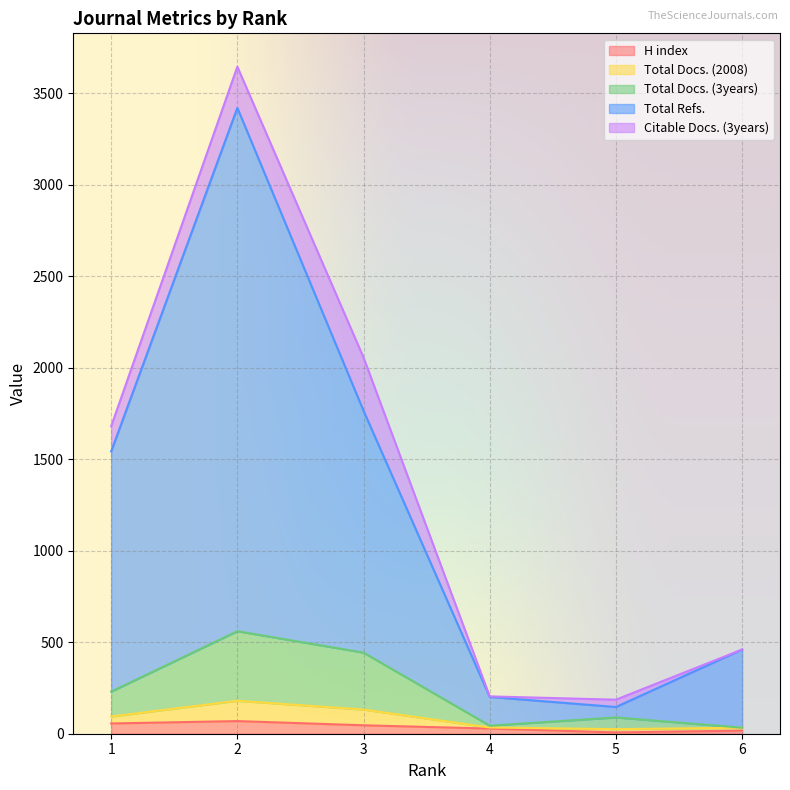

What are all the series names shown in the legend?

H index, Total Docs. (2008), Total Docs. (3years), Total Refs., Citable Docs. (3years)